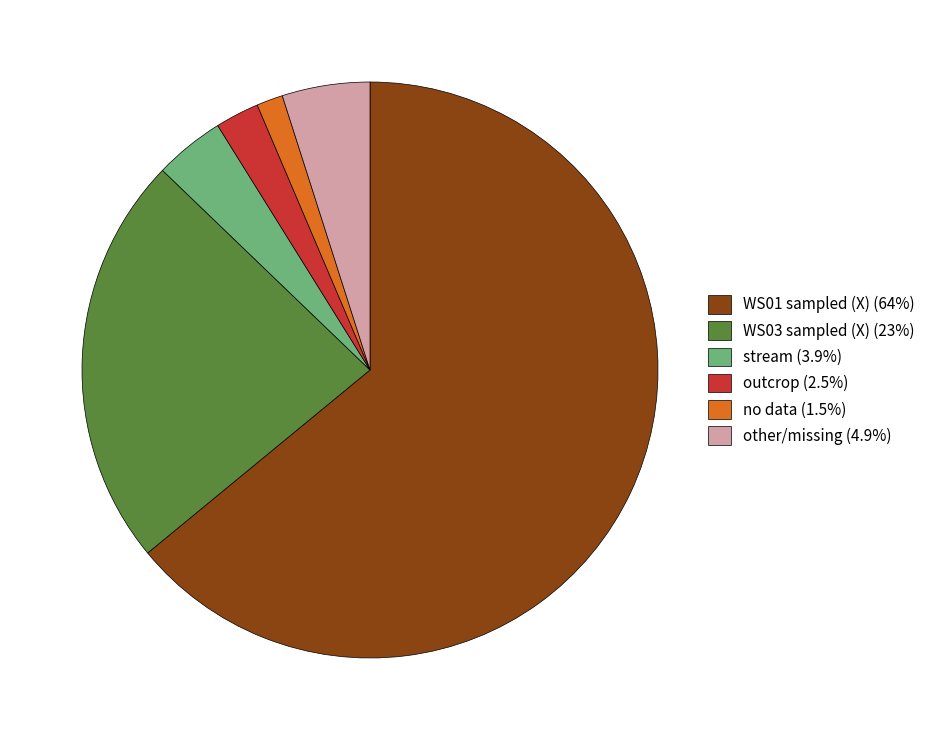

Is WS01 sampled (X) (64%) the majority of the pie?

Yes